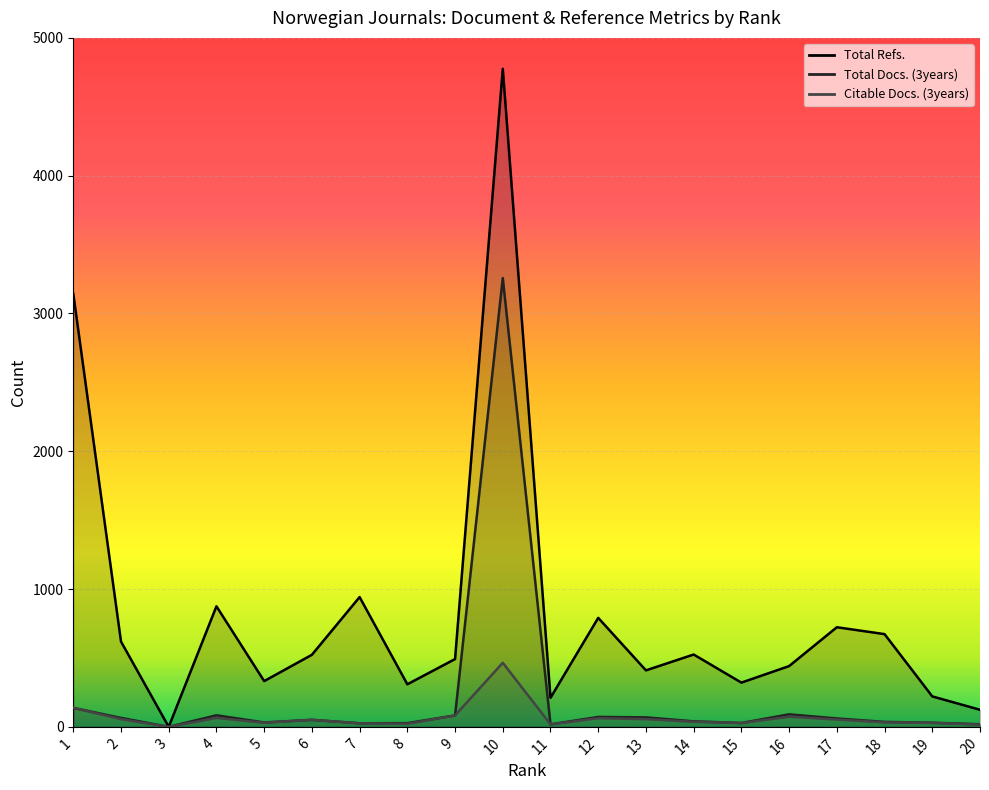

What is the average value of the Total Docs. (3years) series?

211